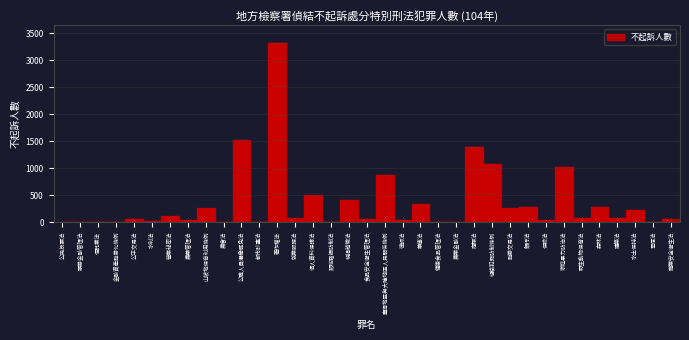

What is the change in value from 商標法 to 組織犯罪防制條例?

-315